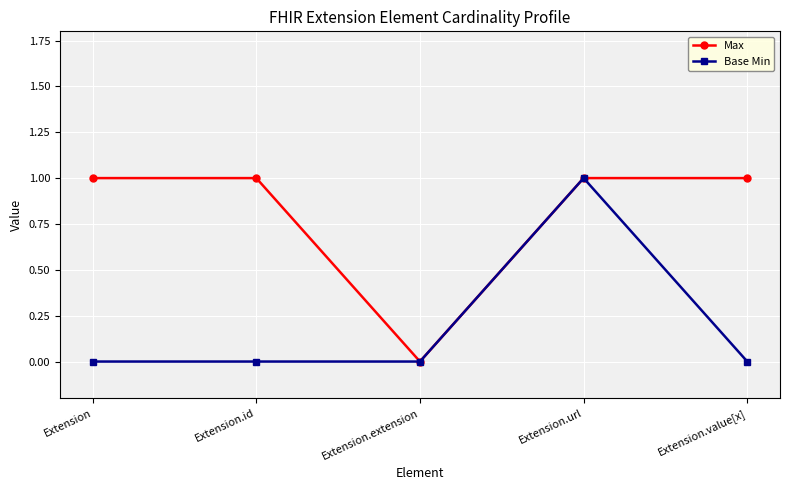

The Base Min series shows -1 at Extension.value[x]. True or false?

False